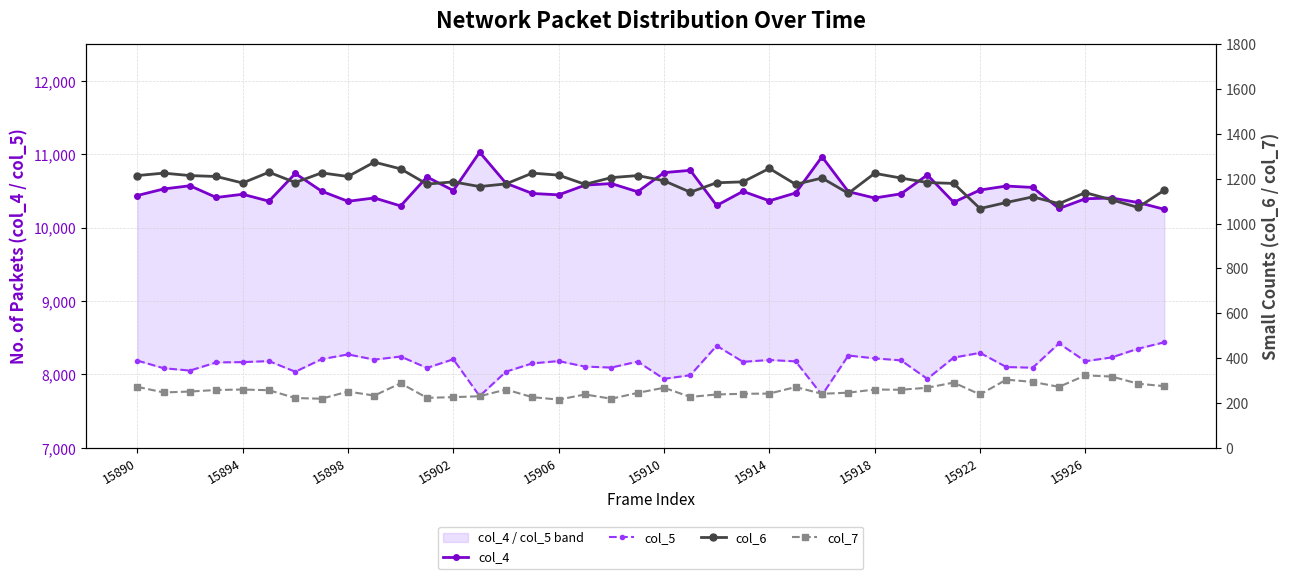

What is the minimum value for col_5?

7705